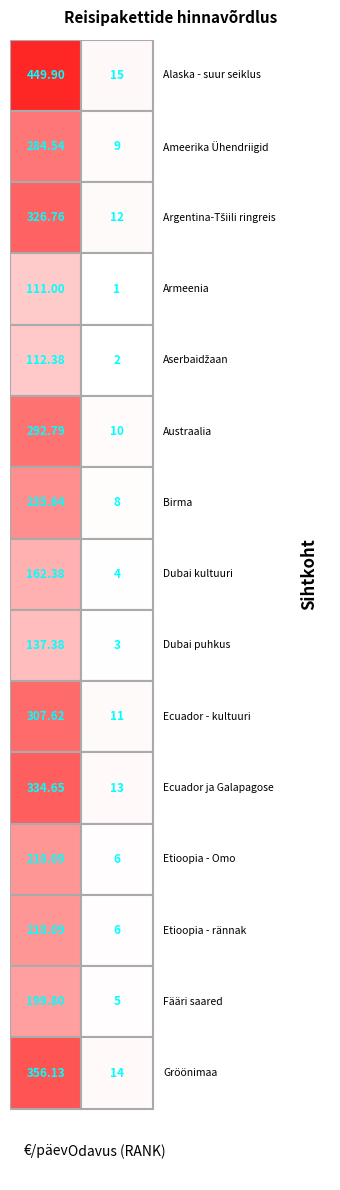

What is the sum of all values?

3747.2